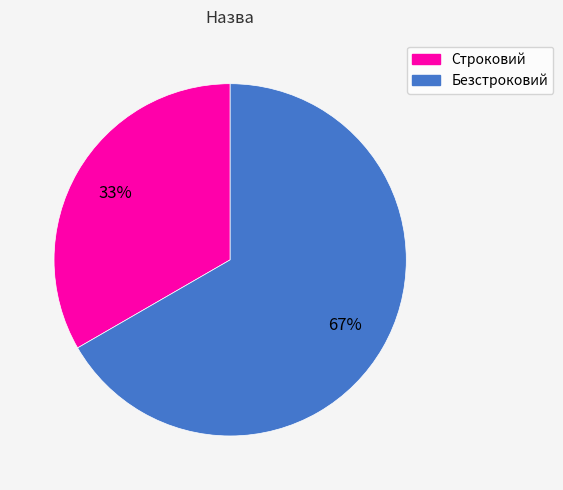

Which slice is the largest?

Безстроковий